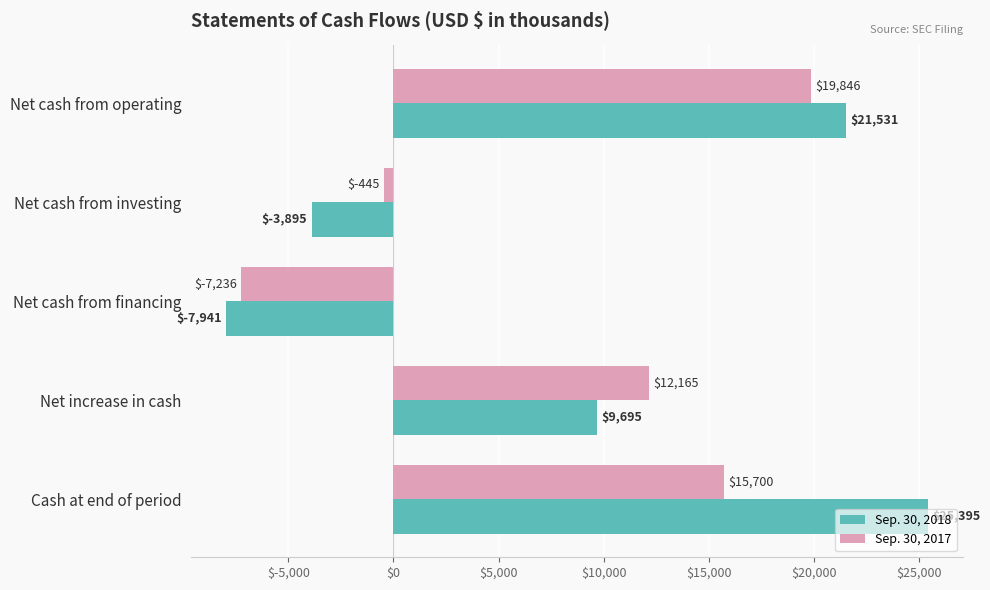

What is the maximum value shown in the chart?

25395